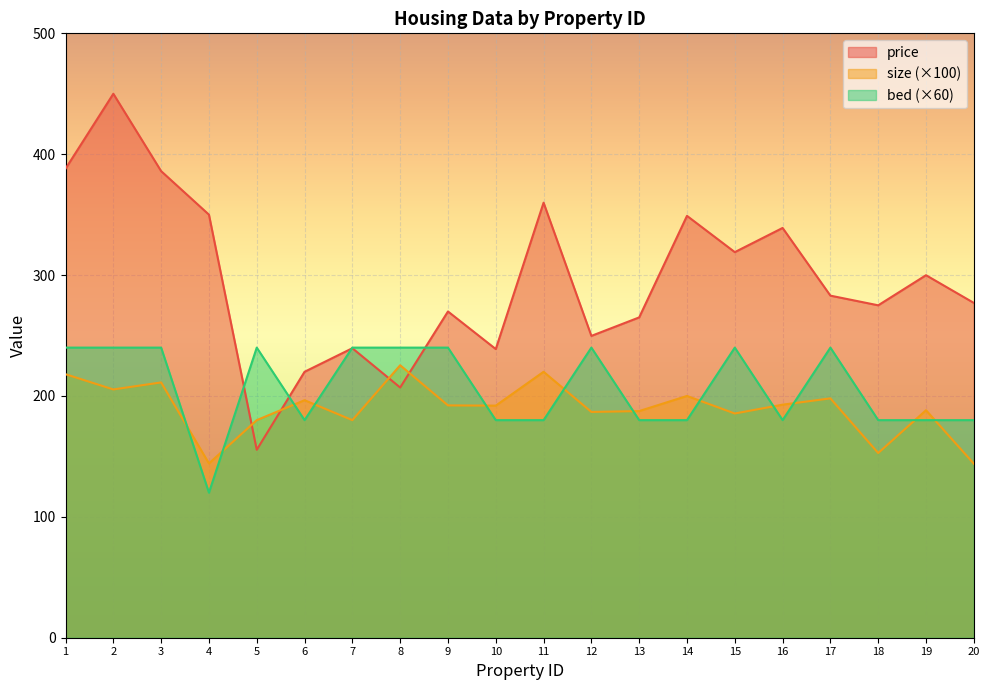

Reading left to right, list all the values displayed in this chart.

price: 388.0	450.0	386.0	350.0	155.5	220.0	239.5	207.0	269.9	238.8	359.9	249.7	265.0	349.0	319.0	339.0	283.0	275.0	299.9	277.0
size: 218.0	205.4	211.2	144.2	180.0	196.5	180.0	225.4	192.2	192.0	220.0	186.8	187.5	200.0	185.5	192.8	198.0	152.8	188.2	144.0
bed: 240.0	240.0	240.0	120.0	240.0	180.0	240.0	240.0	240.0	180.0	180.0	240.0	180.0	180.0	240.0	180.0	240.0	180.0	180.0	180.0